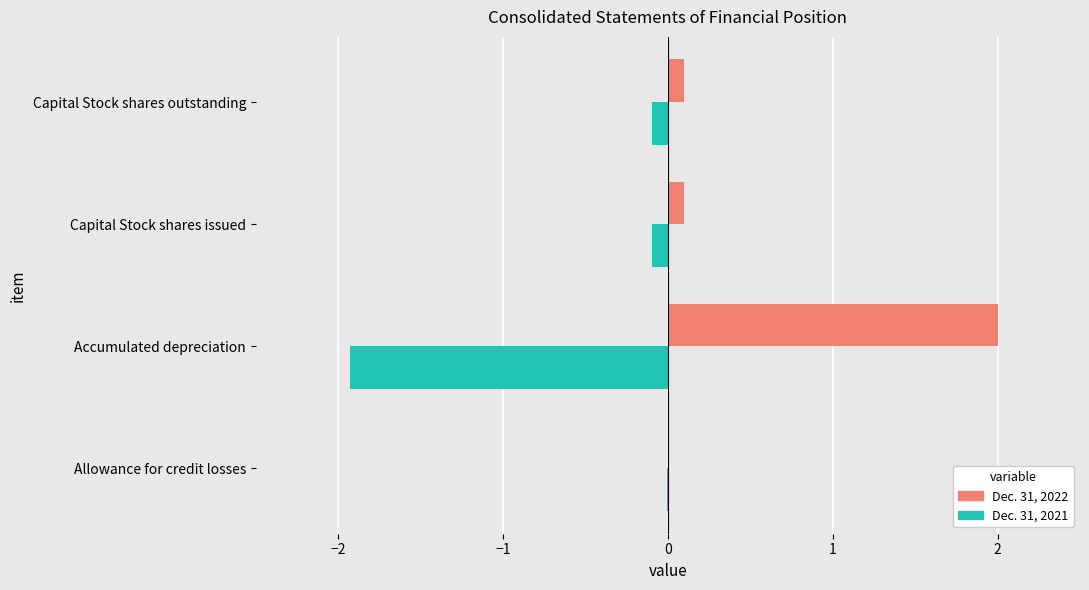

Is the value of Dec. 31, 2022 at Accumulated depreciation greater than the value of Dec. 31, 2021 at Capital Stock shares outstanding?

Yes